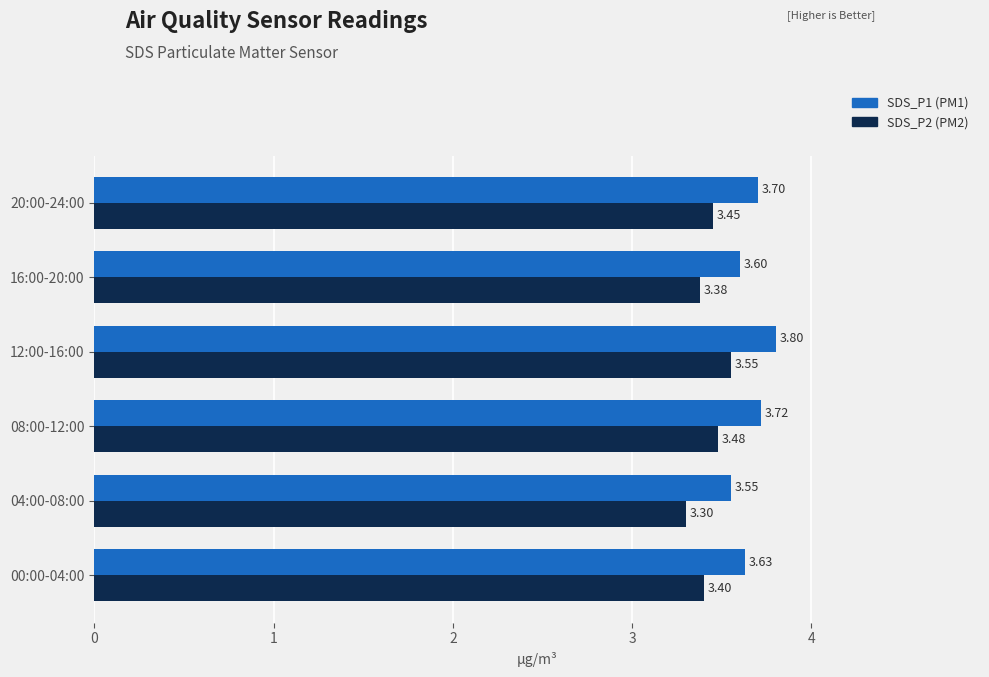

What is the total value across all series at 16:00-20:00?

7.0